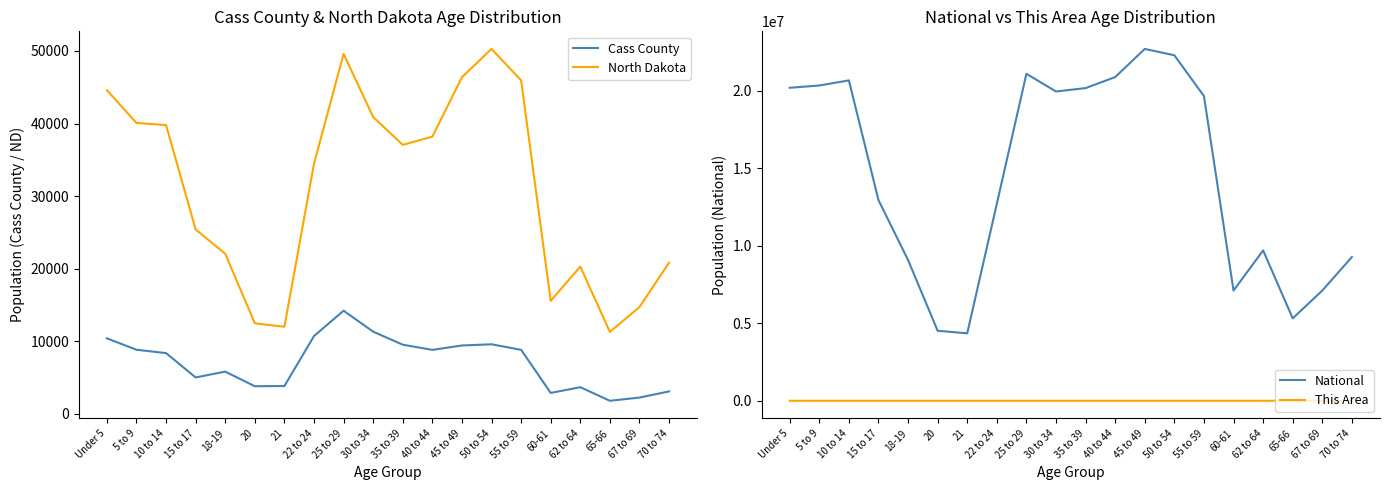

Which has a higher value, 5 to 9 or 15 to 17?

5 to 9